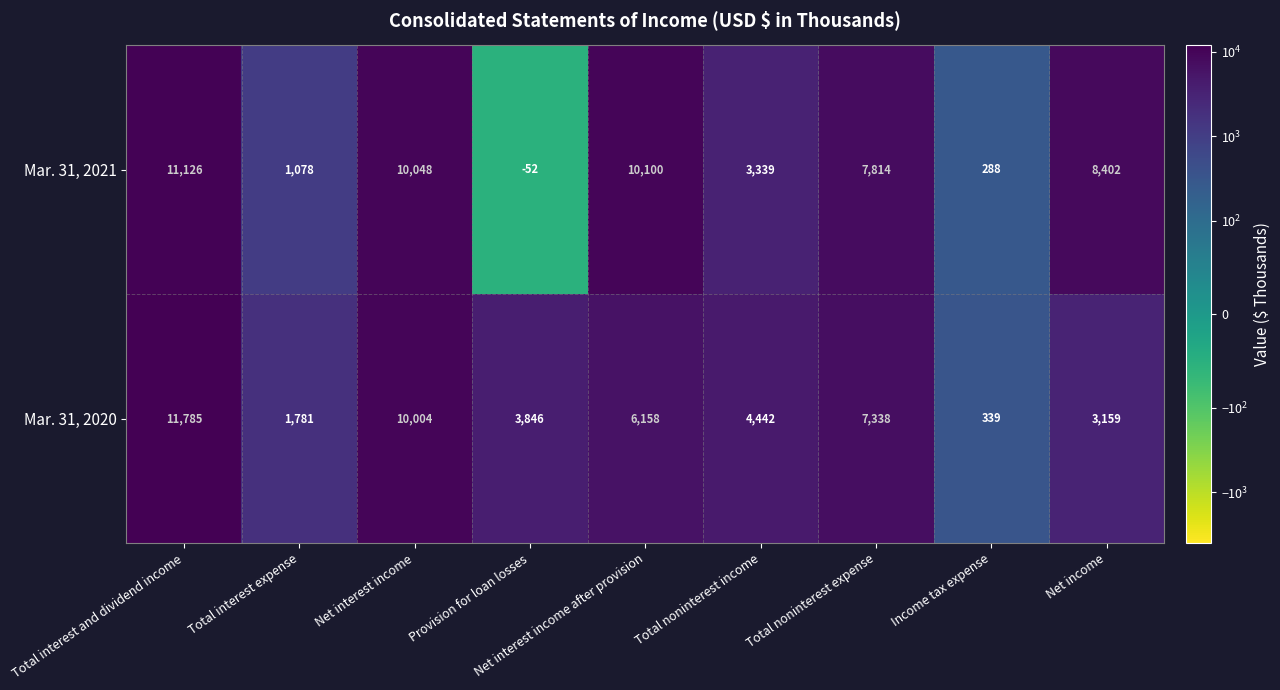

What is the average value of the Mar. 31, 2021 series?

5794